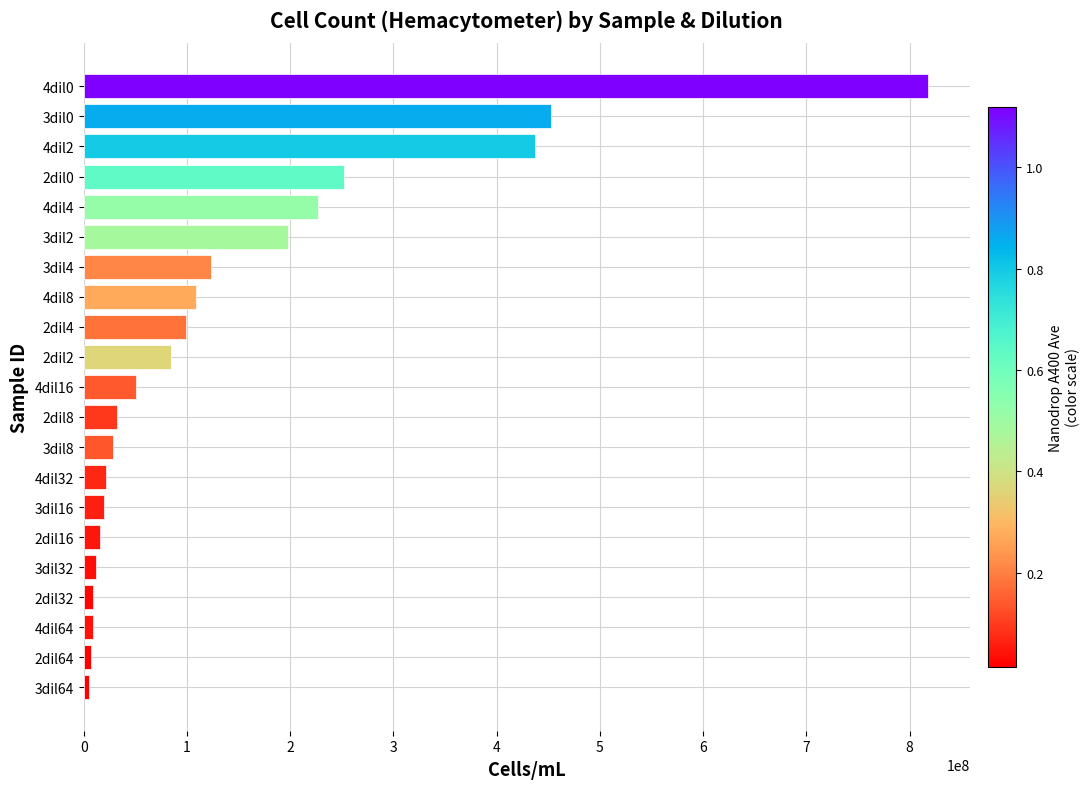

How many bars are there in total?

21